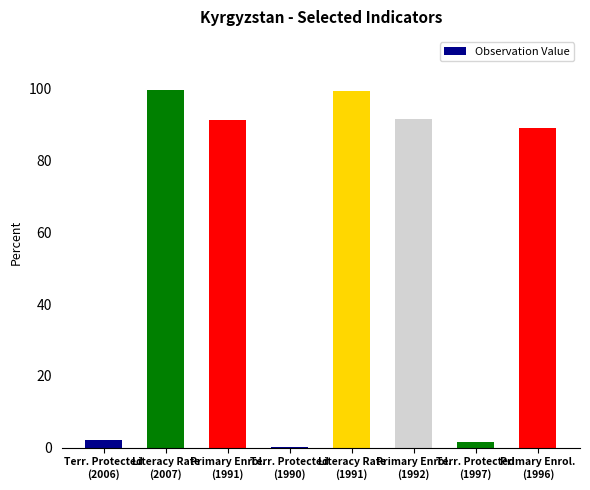

What is the greatest value displayed?

99.5